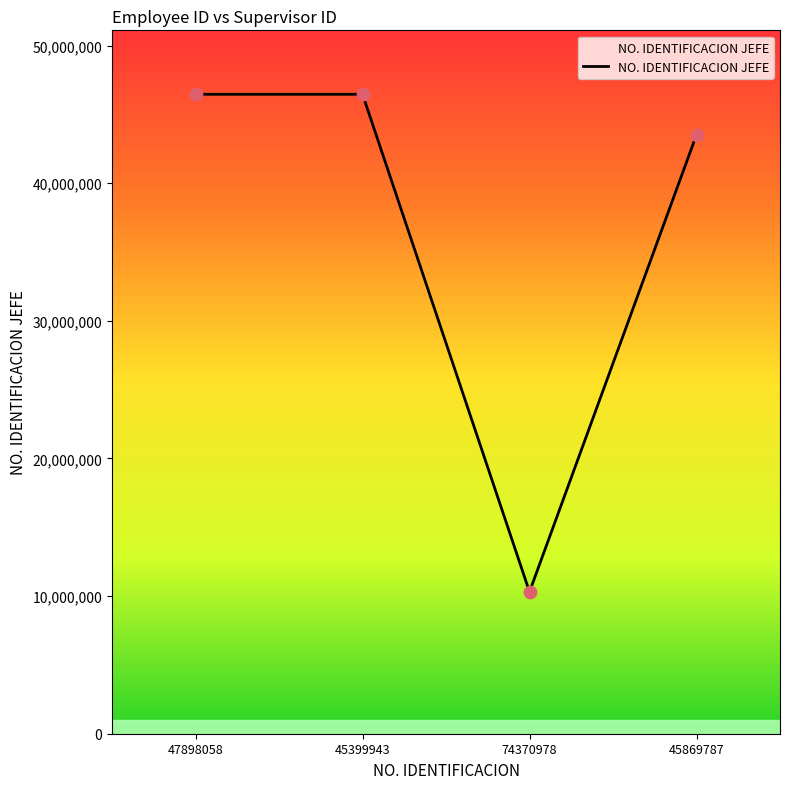

What is the change in value from 47898058 to 74370978?

-36150819